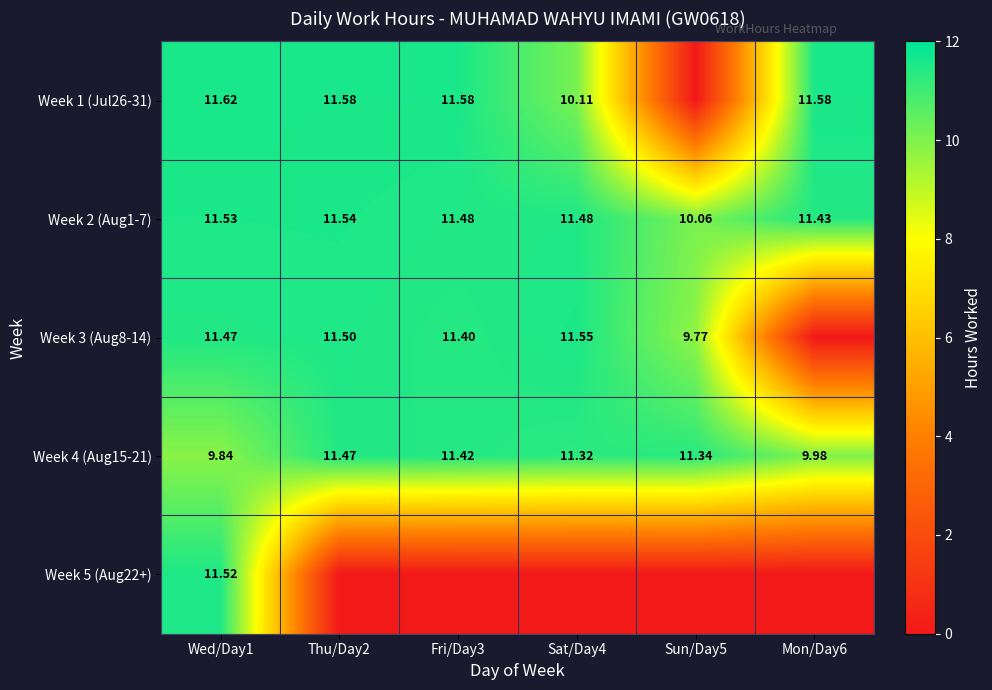

How many values in the Week 4 (Aug15-21) series are below 11?

2